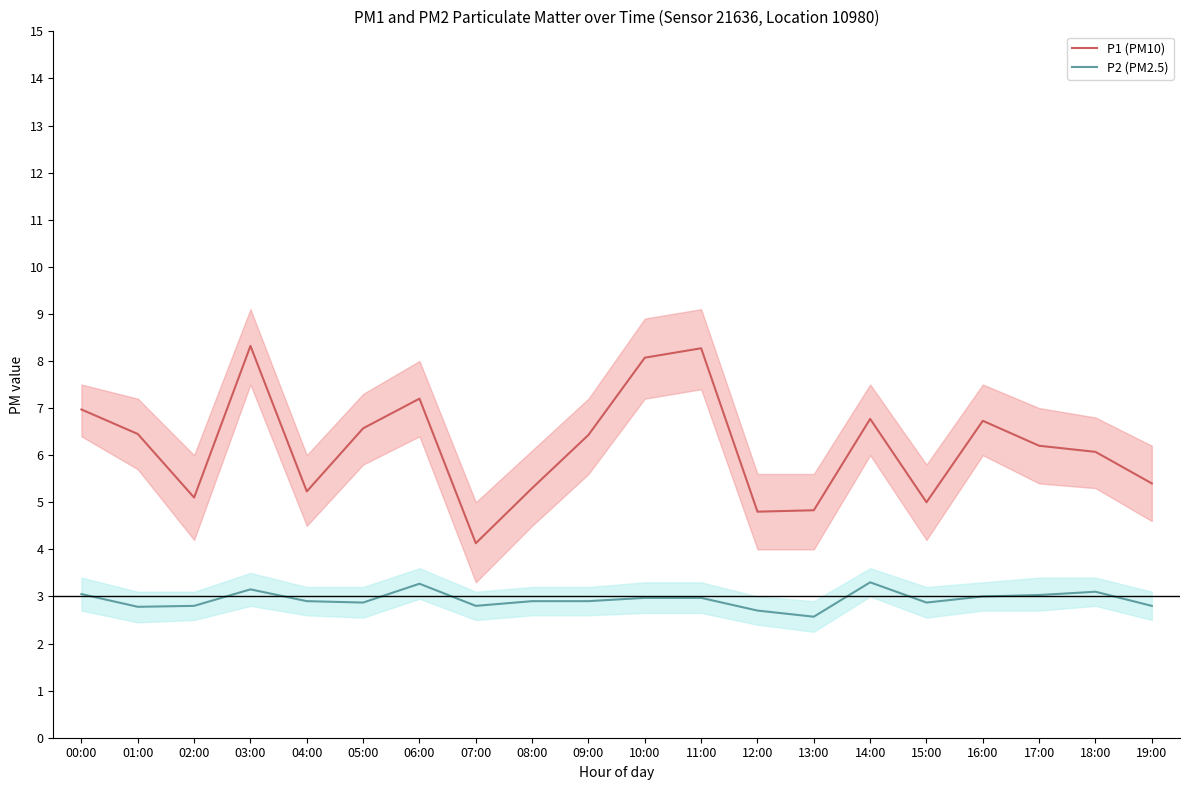

At which category does the chart reach its peak across all series?

03:00